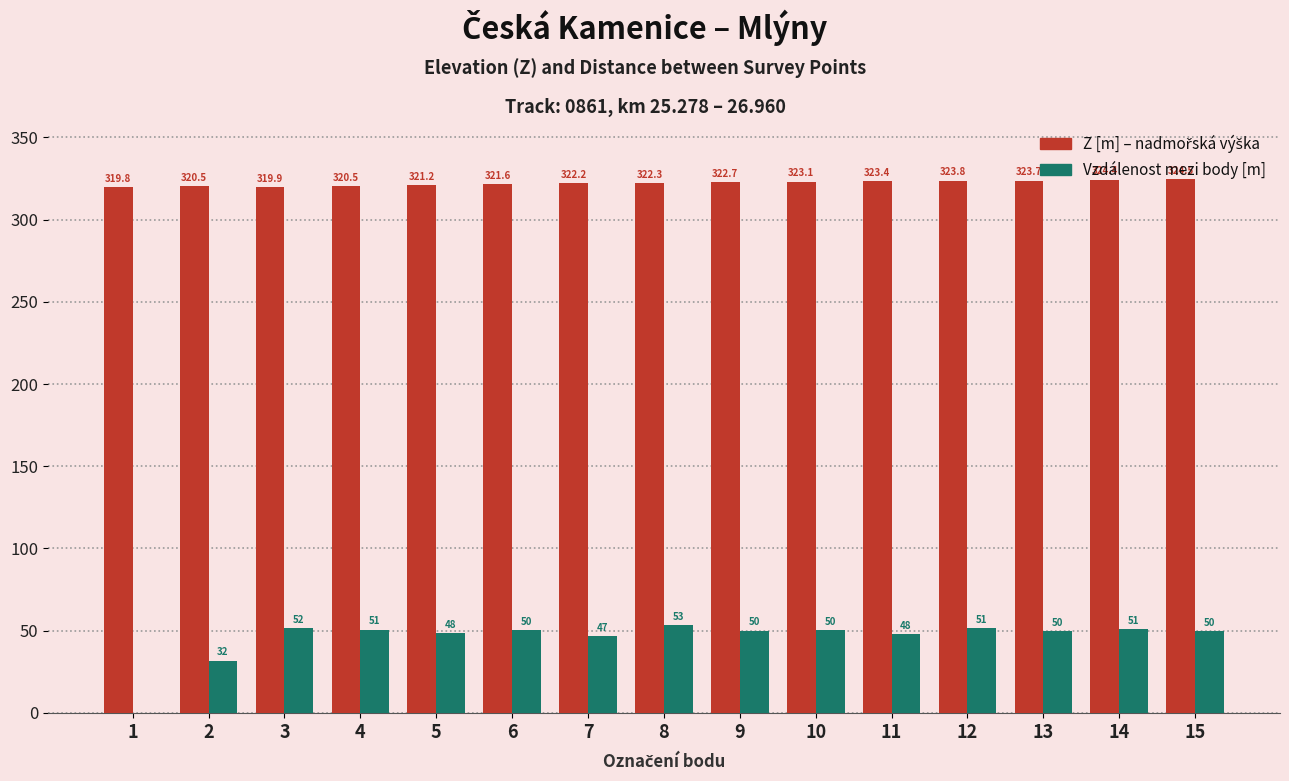

Count the number of categories in the chart.

15